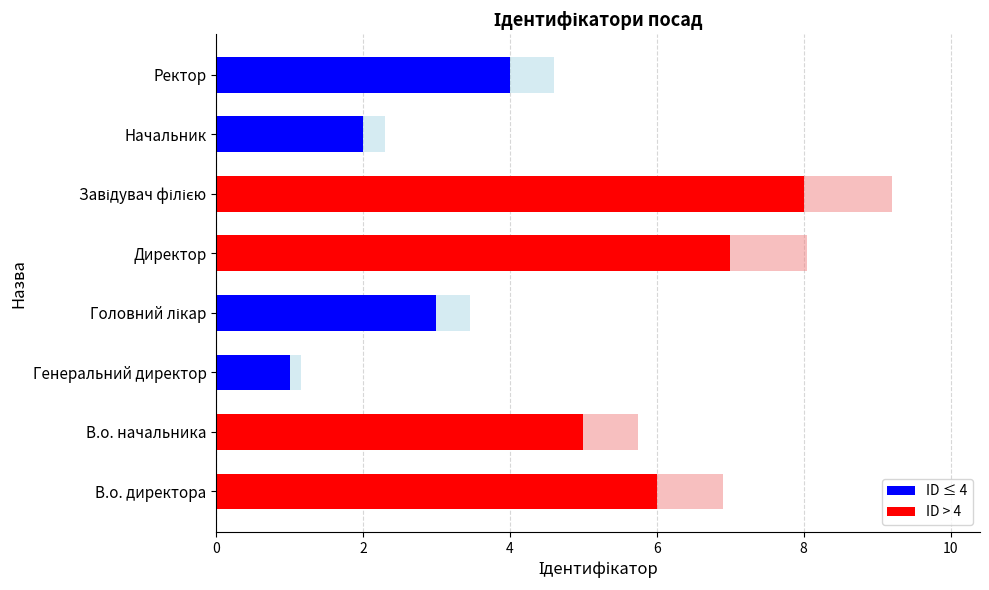

Is it true that the value at Директор is 2?

False